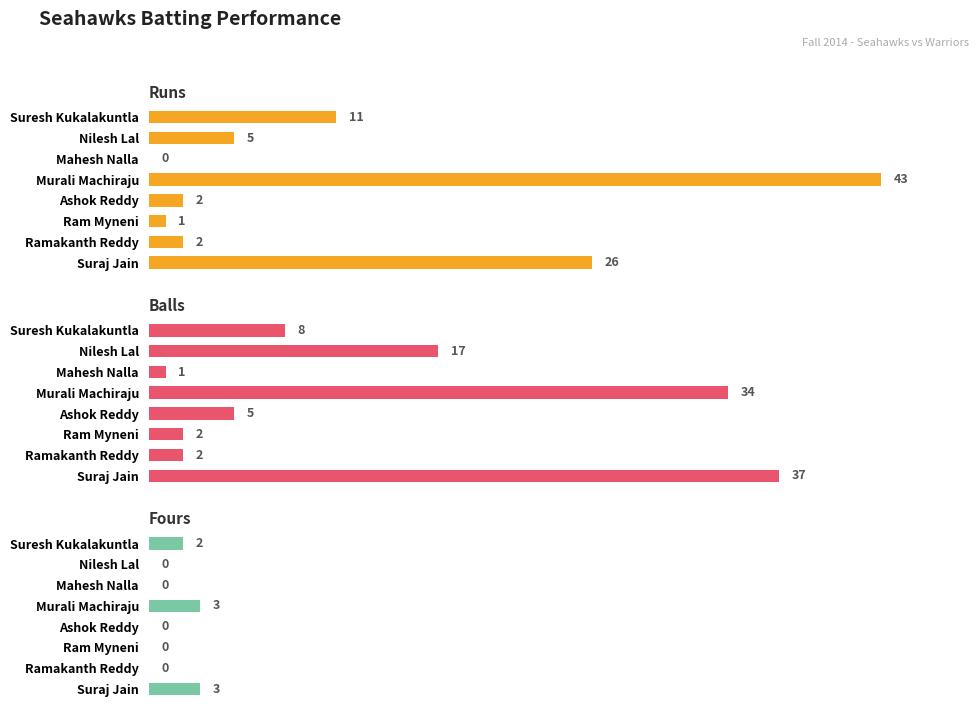

List the series in order of their peak value, highest first.

Runs, Balls, Fours